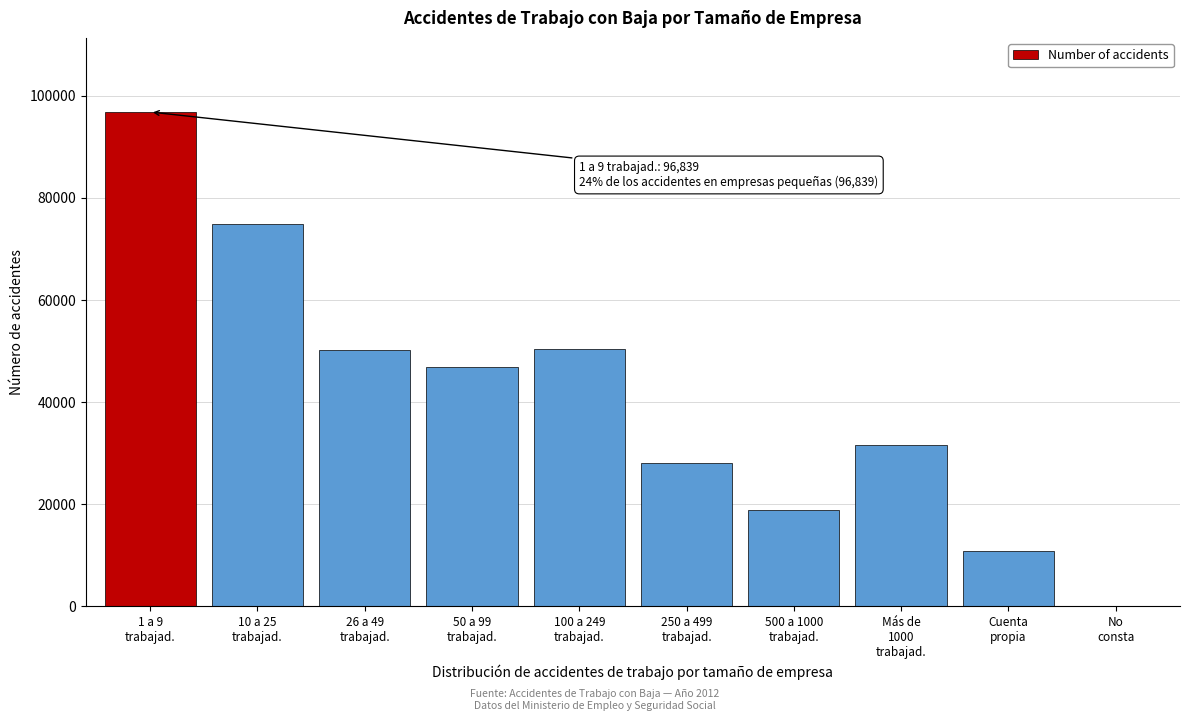

What is the sum of all values?

408537